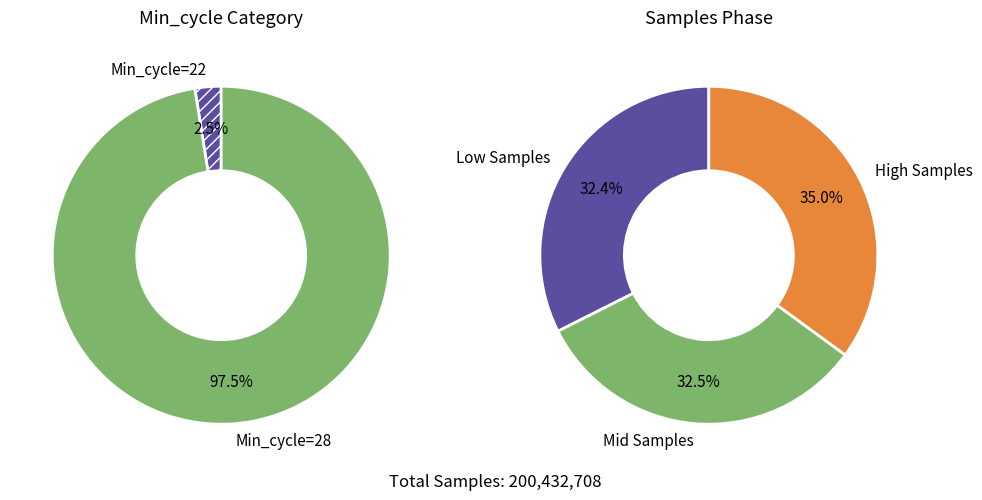

True or false: 28 accounts for 8% of the total.

False